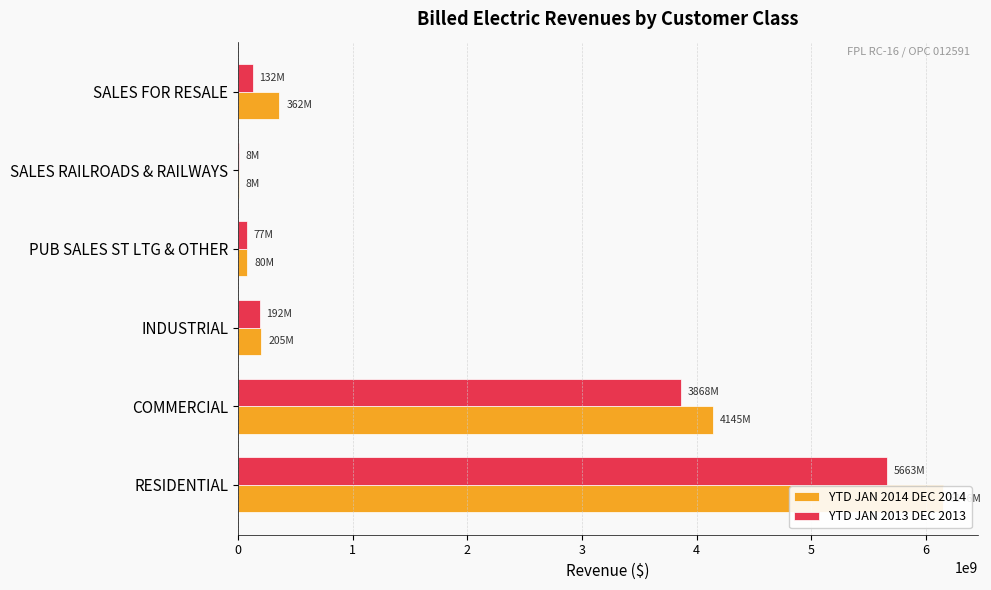

Are the bars grouped side by side (vs. stacked)?

Yes